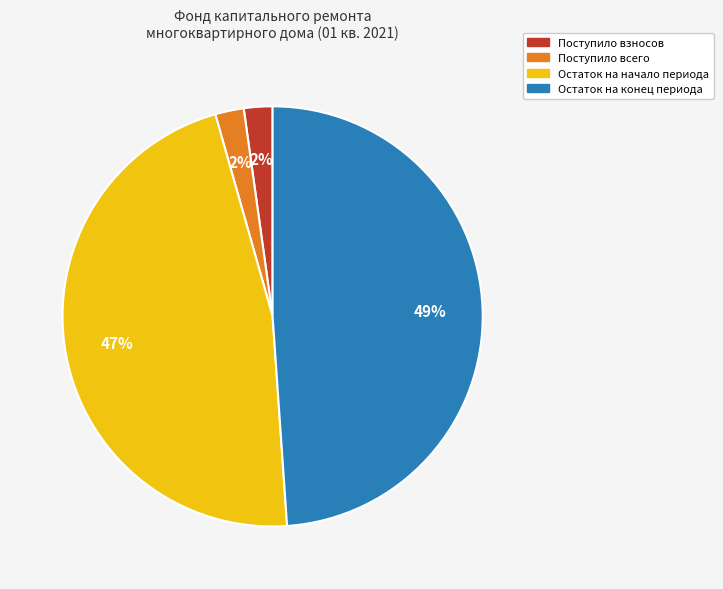

What percentage is the Остаток на конец периода slice, to the nearest percent?

49%